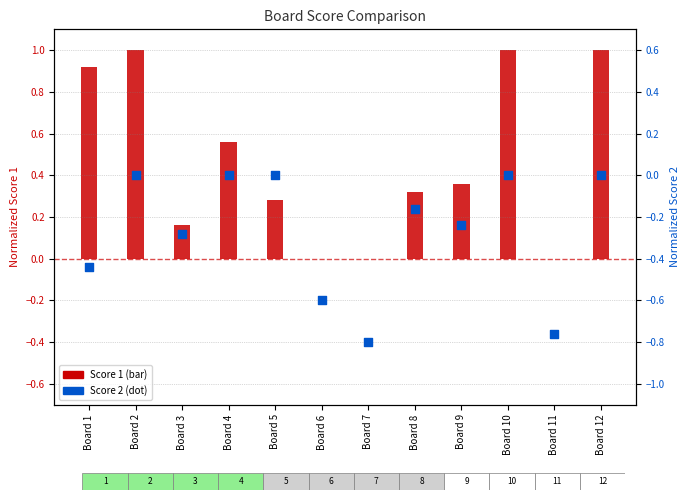

Which series contains the highest Y value?

Score 1